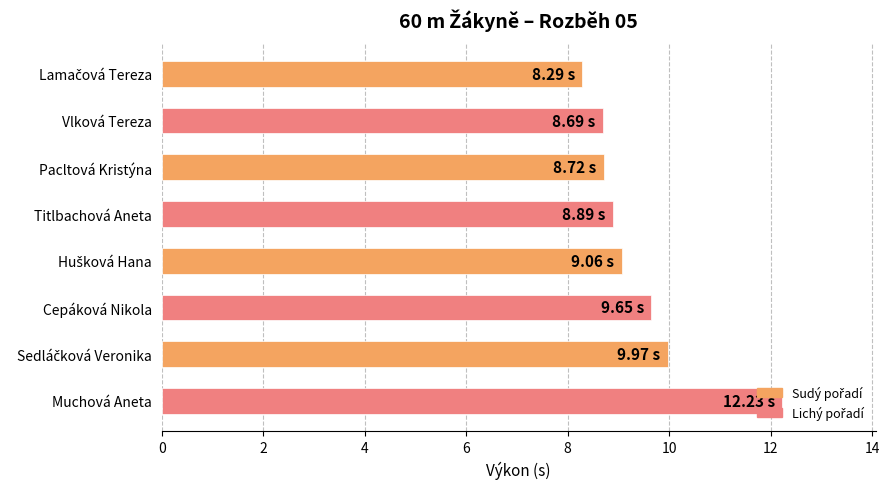

What is the label of the 2nd bar from the top?

Vlková Tereza